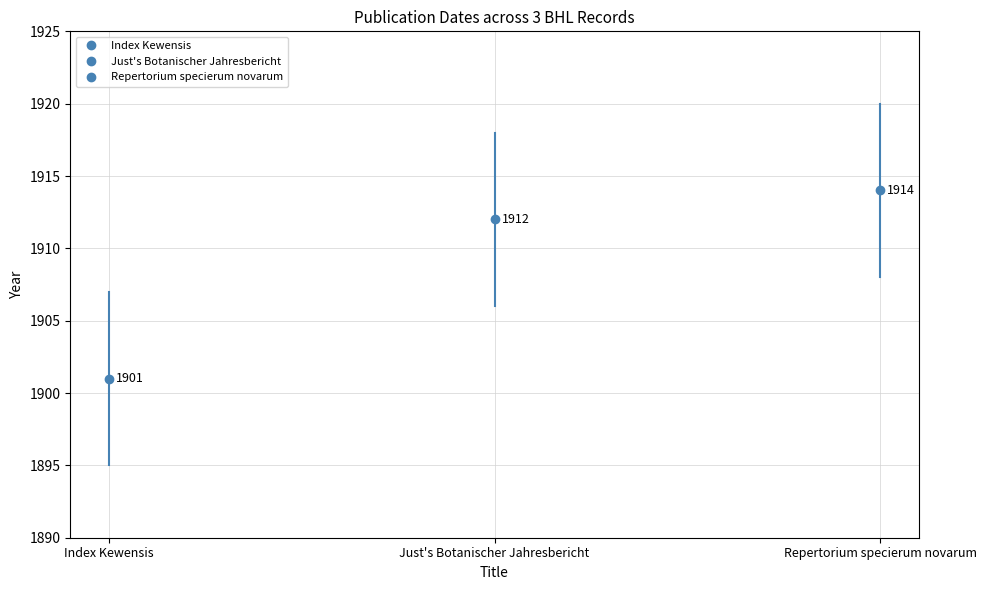

Rank the categories by value from lowest to highest.

Index Kewensis, Just's Botanischer Jahresbericht, Repertorium specierum novarum